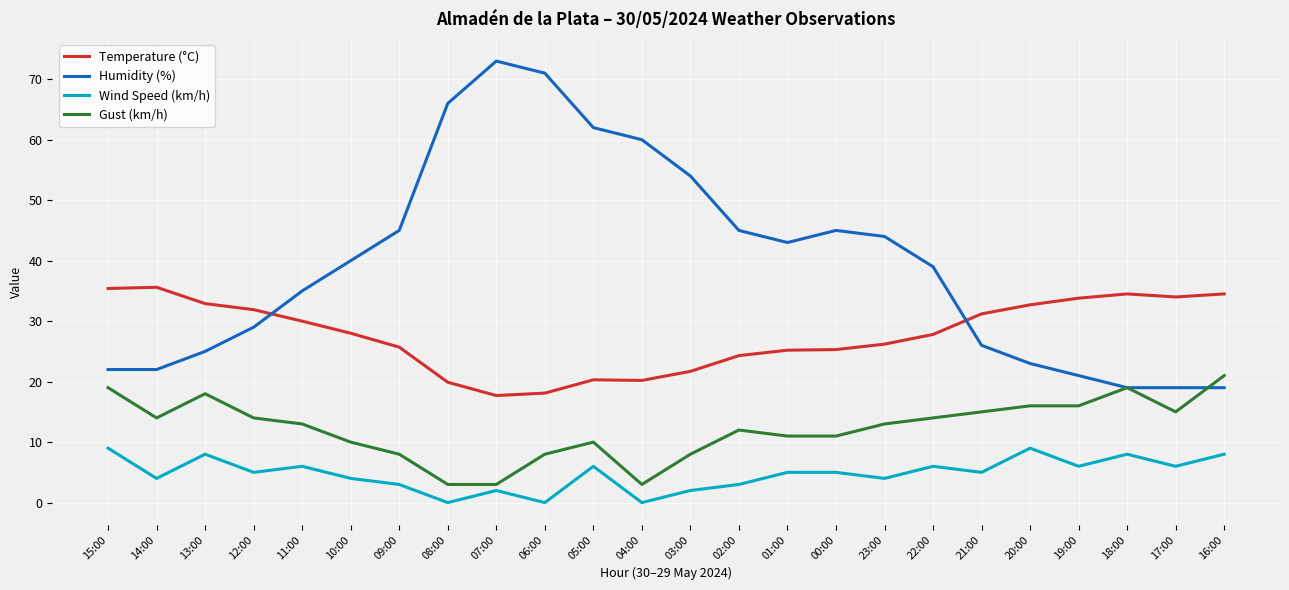

What is the total value across all series at 01:00?

84.2